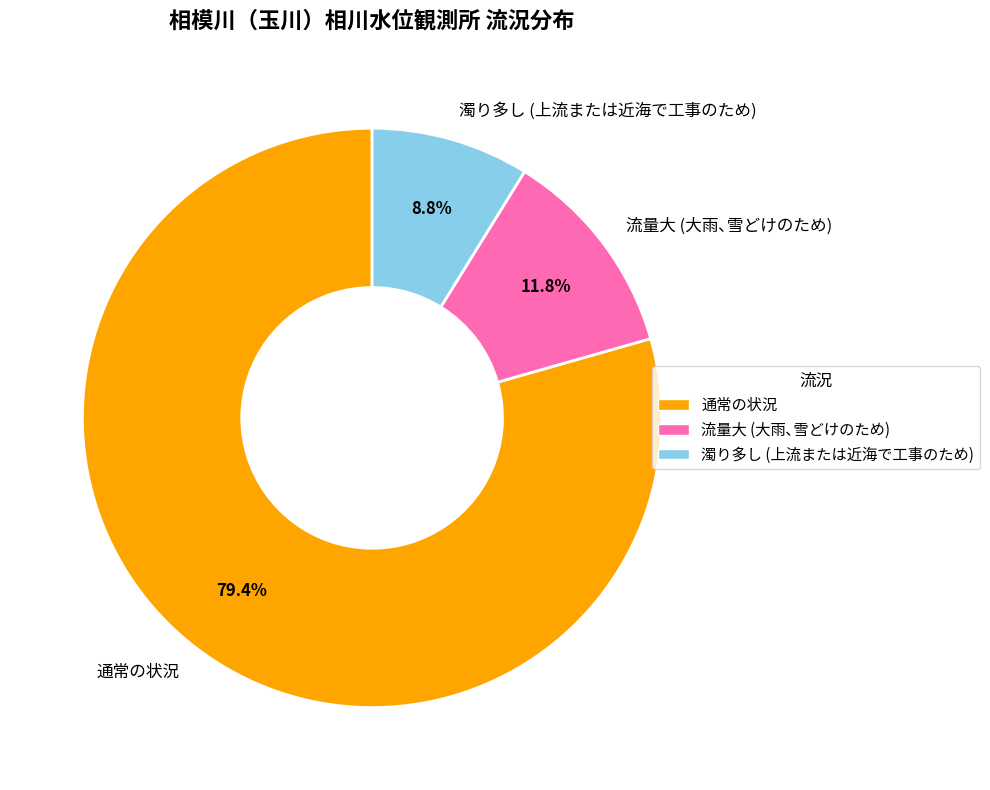

What is the majority slice?

通常の状況